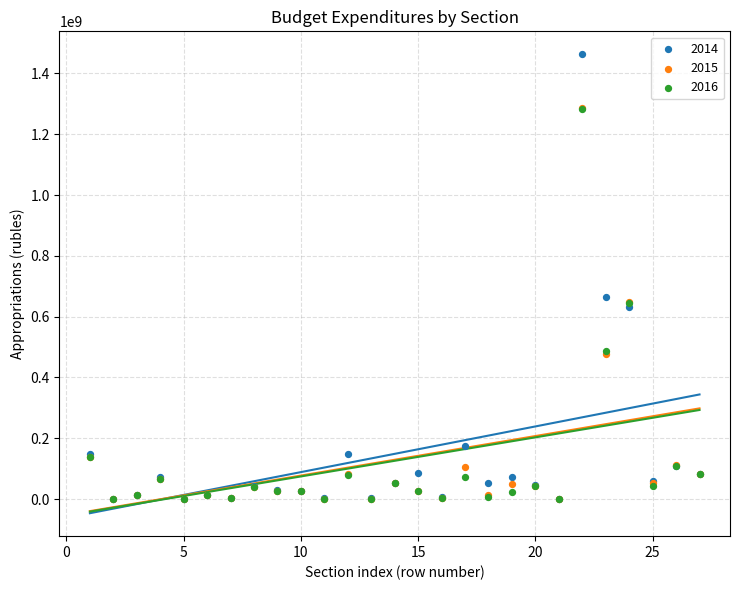

Across all series, what Y value is closest to 731600075?

663839485.9